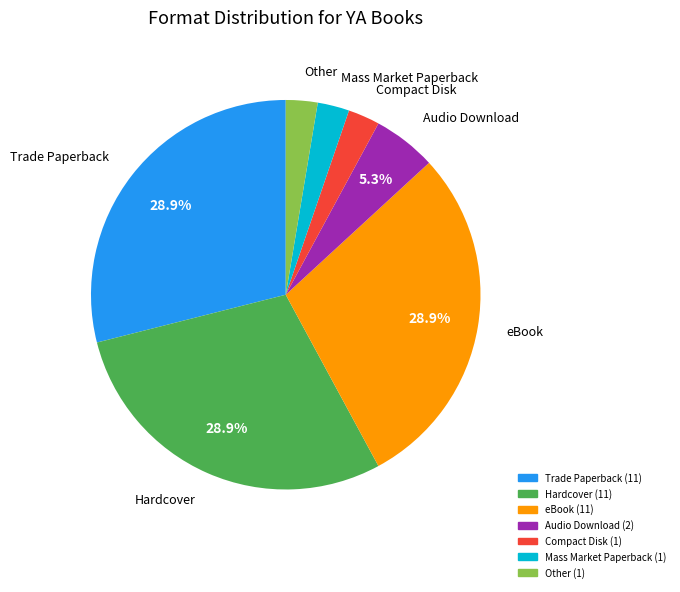

To the nearest percent, what is the average slice percentage?

14%